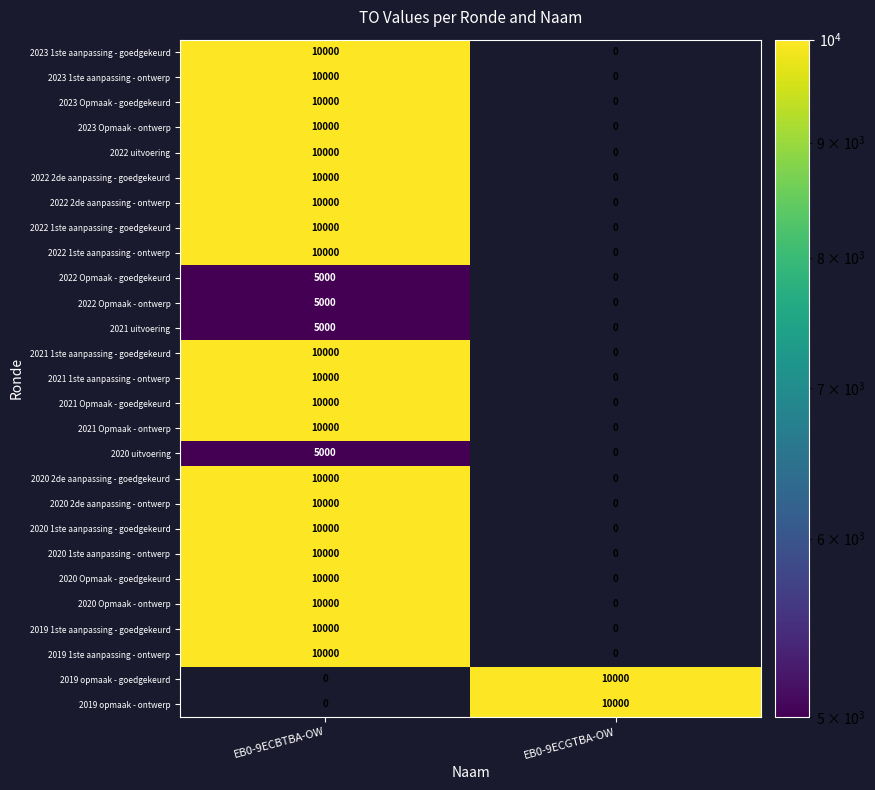

What is the total value across all series at EB0-9ECGTBA-OW?

20000